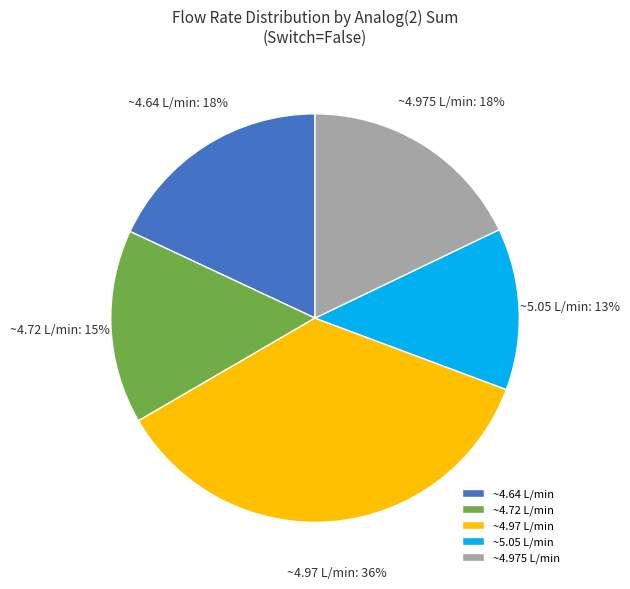

Which category has the smallest portion of the pie?

~5.05 L/min